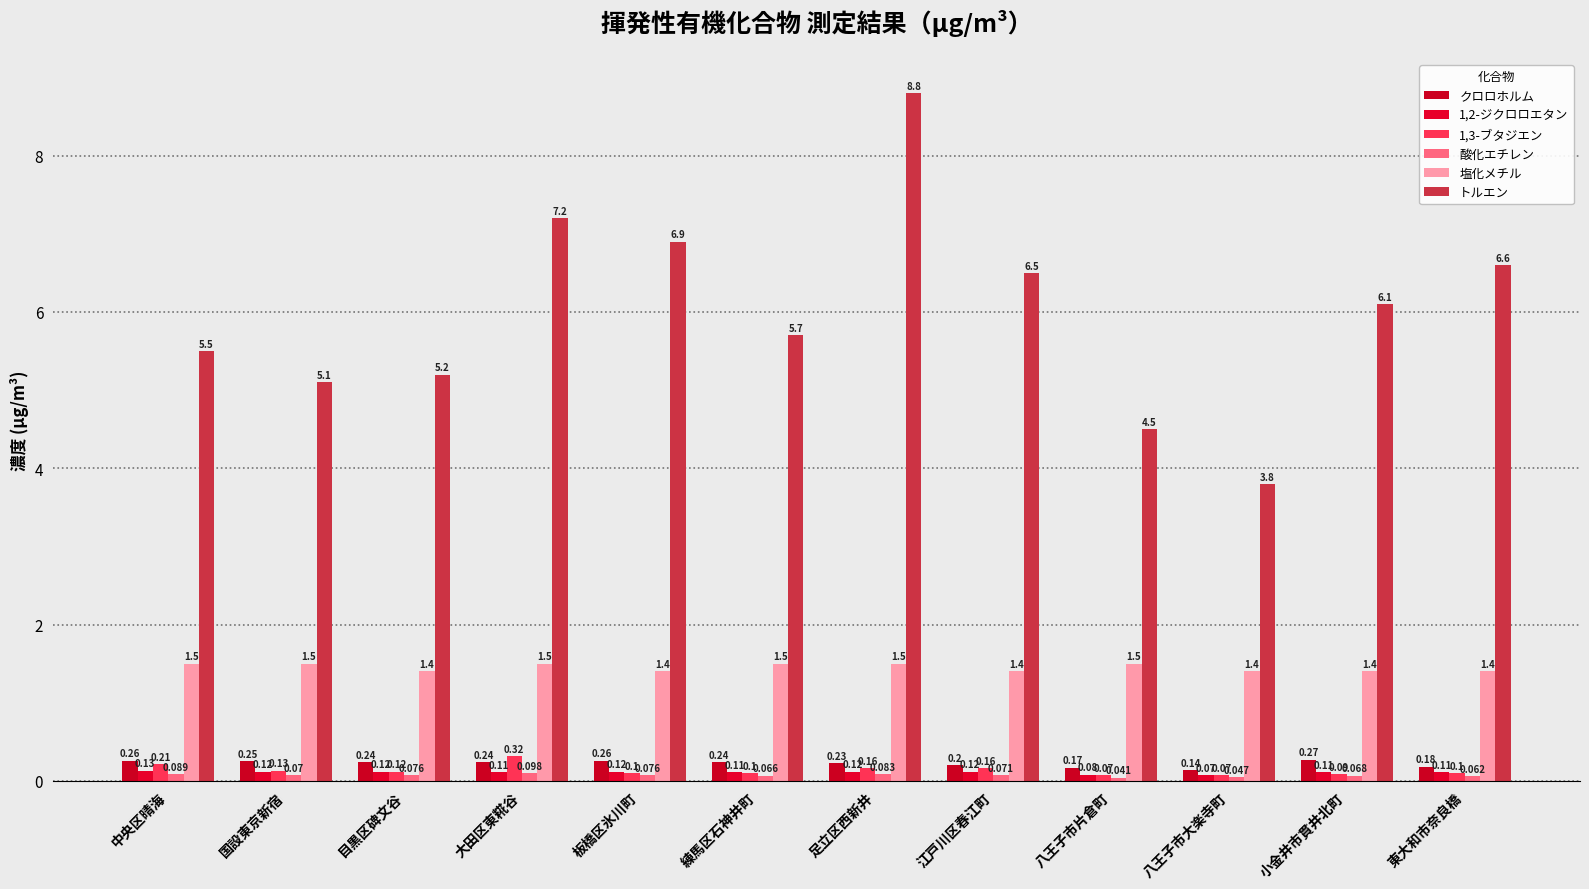

Which series has the widest spread of values?

トルエン